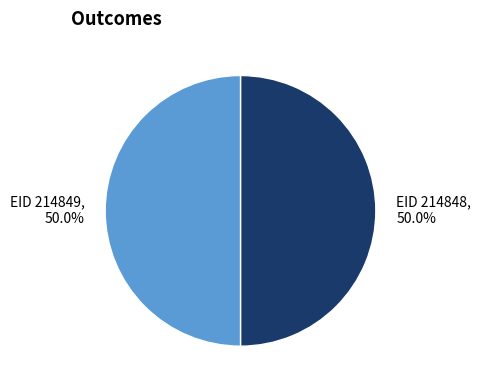

How much of the chart is everything except EID 214848?

50.0%